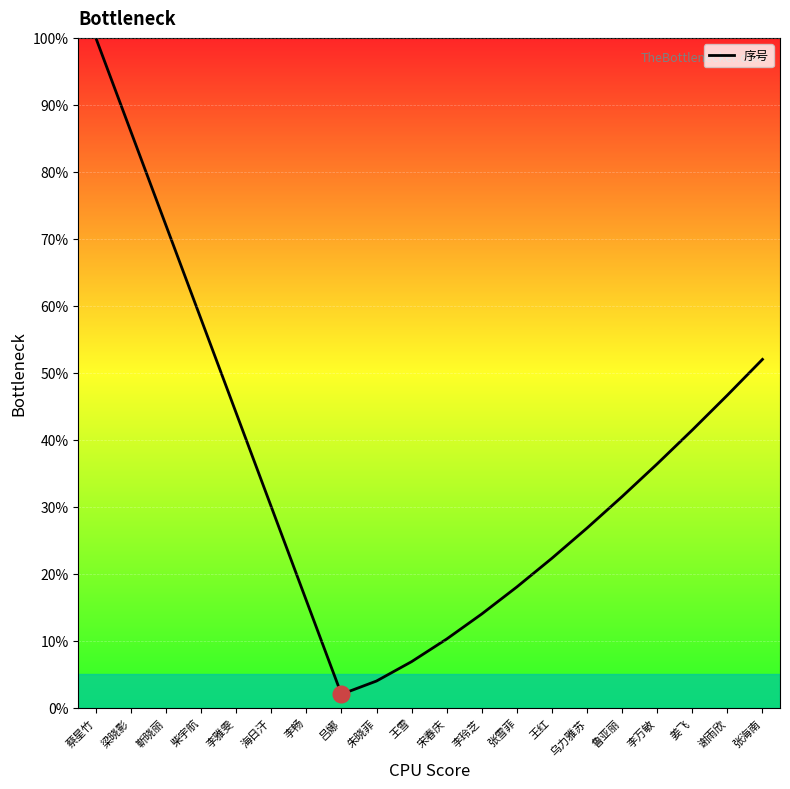

Is this an area chart (filled region under the line)?

No